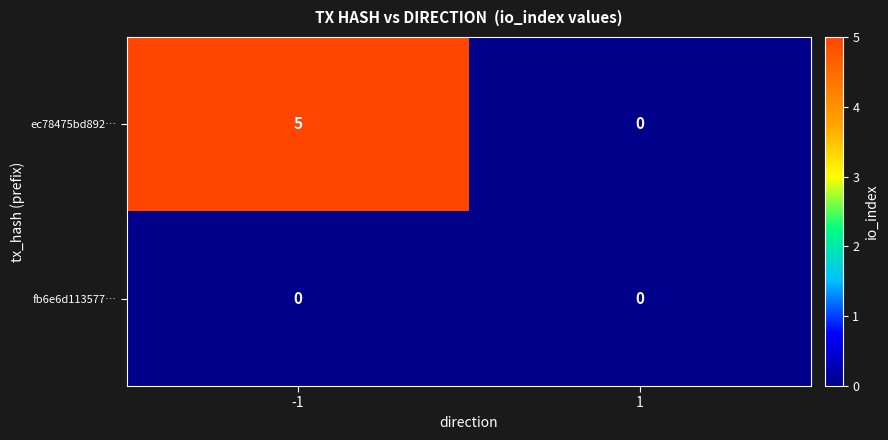

Which series has the largest total across all categories?

ec78475bd892…